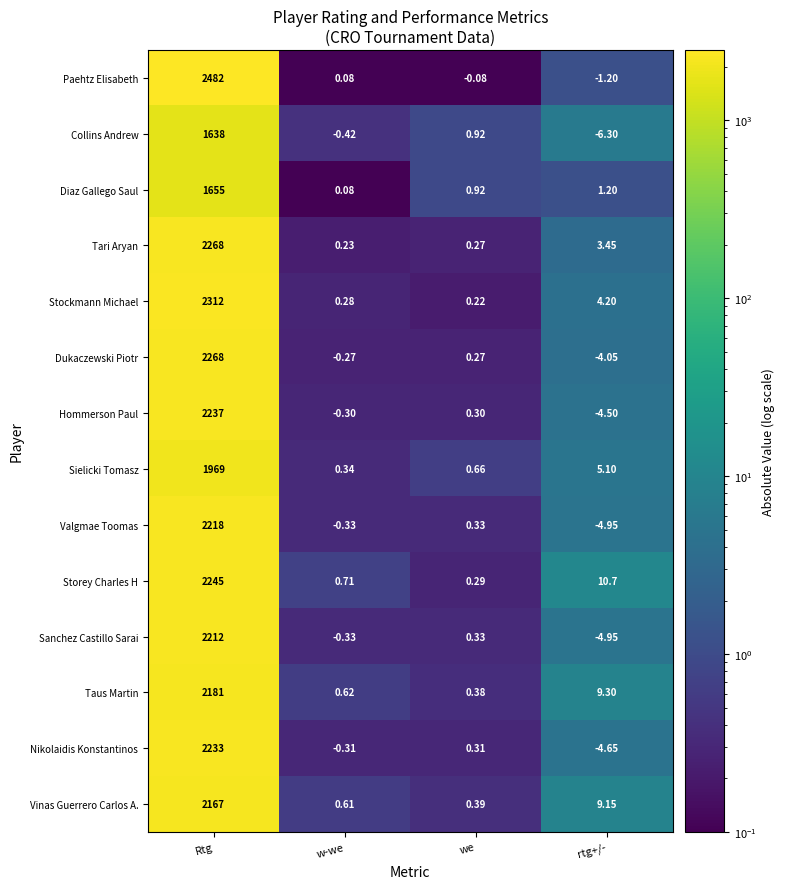

What is the total value across all series at rtg+/-?

12.5